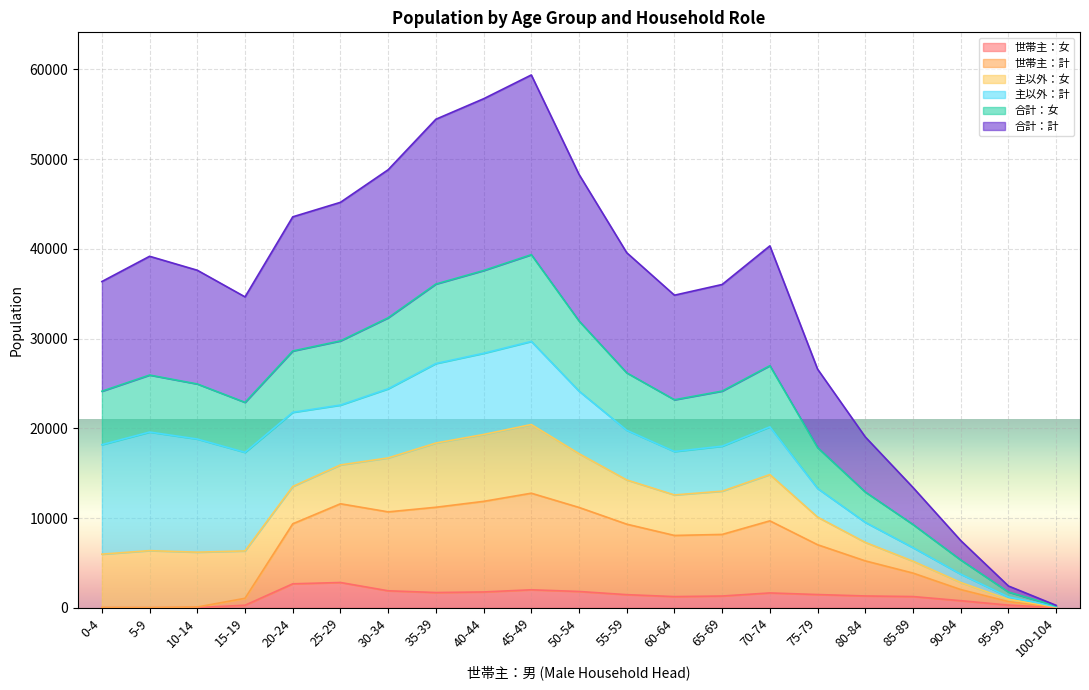

True or false: 世帯主：計 has more than 1 points higher than both neighbors.

True